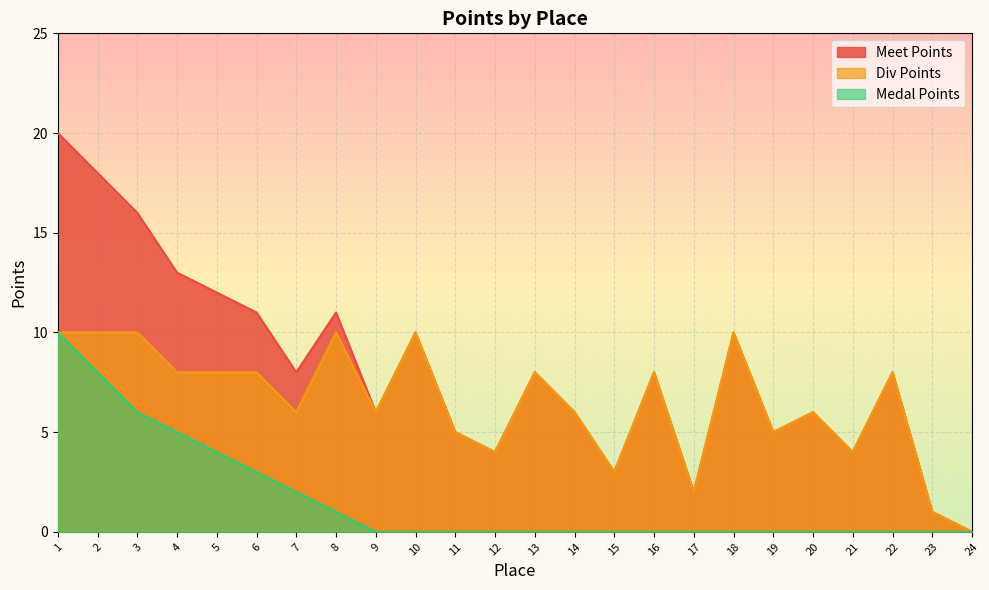

Reading right to left, transcribe all the data shown in this chart.

Meet Points: 24=0	23=1	22=8	21=4	20=6	19=5	18=10	17=2	16=8	15=3	14=6	13=8	12=4	11=5	10=10	9=6	8=11	7=8	6=11	5=12	4=13	3=16	2=18	1=20
Div Points: 24=0	23=1	22=8	21=4	20=6	19=5	18=10	17=2	16=8	15=3	14=6	13=8	12=4	11=5	10=10	9=6	8=10	7=6	6=8	5=8	4=8	3=10	2=10	1=10
Medal Points: 24=0	23=0	22=0	21=0	20=0	19=0	18=0	17=0	16=0	15=0	14=0	13=0	12=0	11=0	10=0	9=0	8=1	7=2	6=3	5=4	4=5	3=6	2=8	1=10